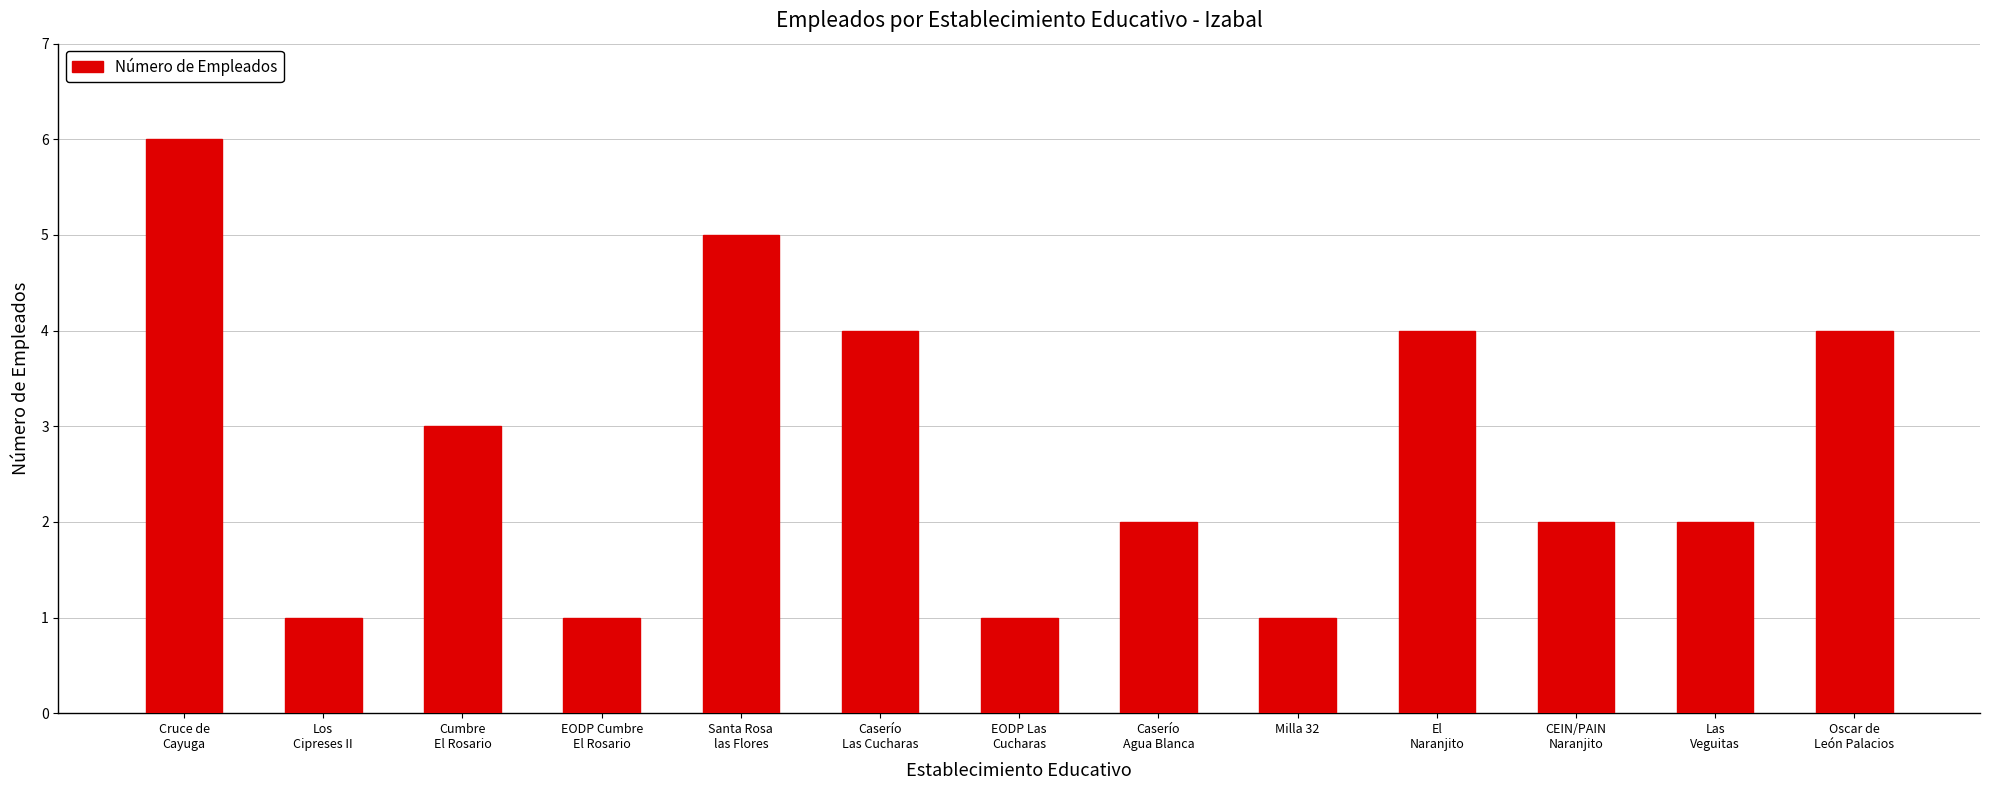

How many distinct data groups are displayed?

1